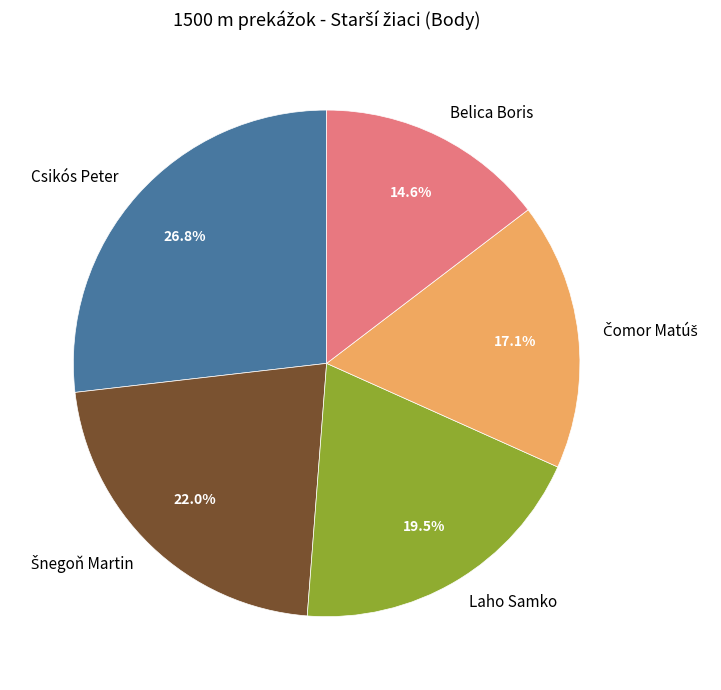

Combined, do Csikós Peter and Belica Boris account for over 50%?

No